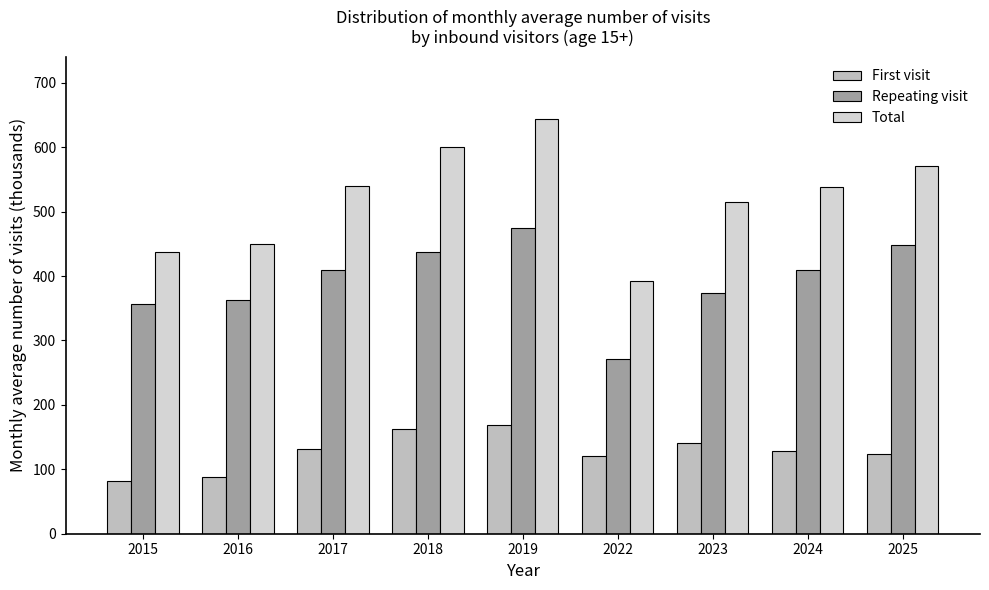

How many series are shown in this chart?

3